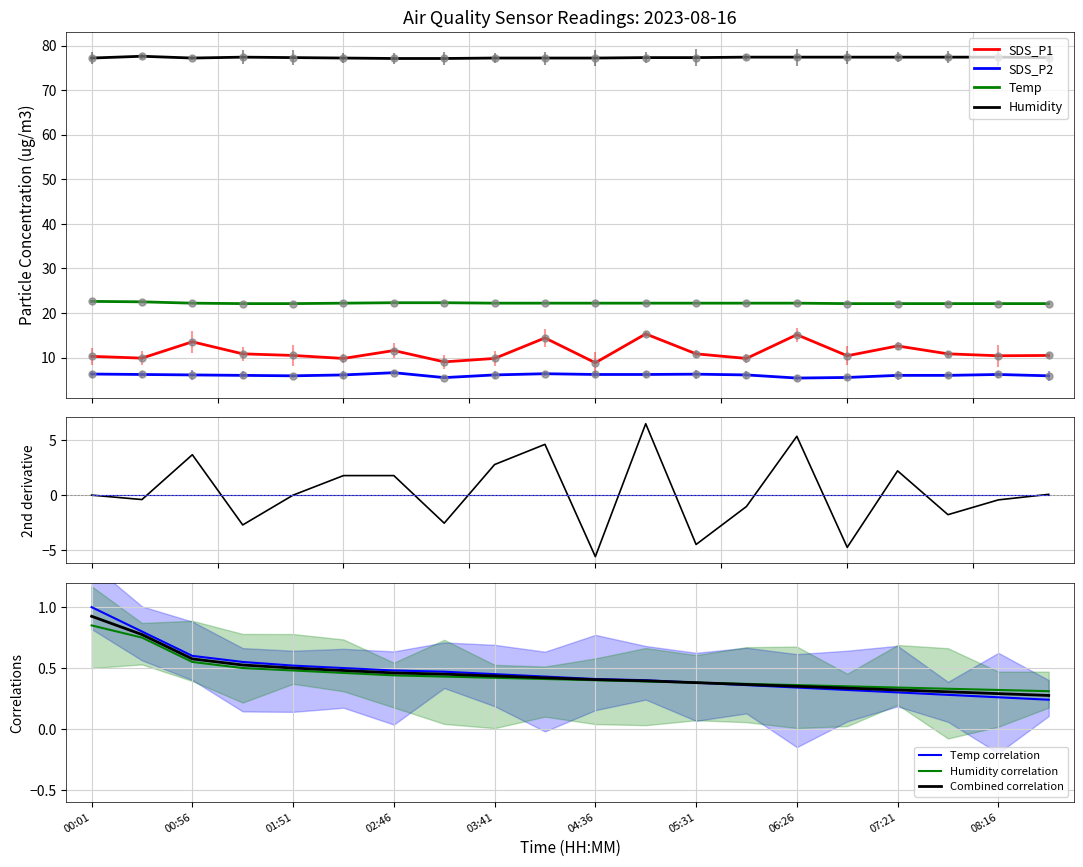

Which series reaches the minimum Y coordinate?

SDS_P2